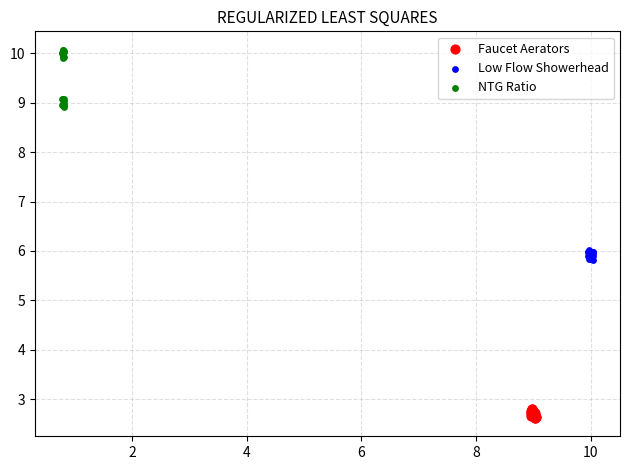

Which series has the largest Y range (max minus min)?

NTG Ratio